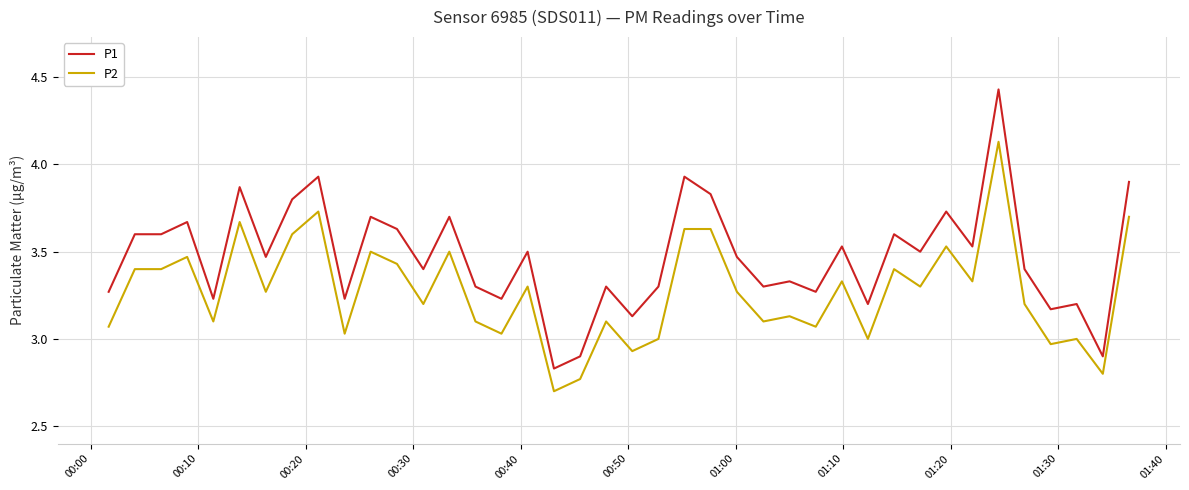

List the series in order of their peak value, lowest first.

P2, P1